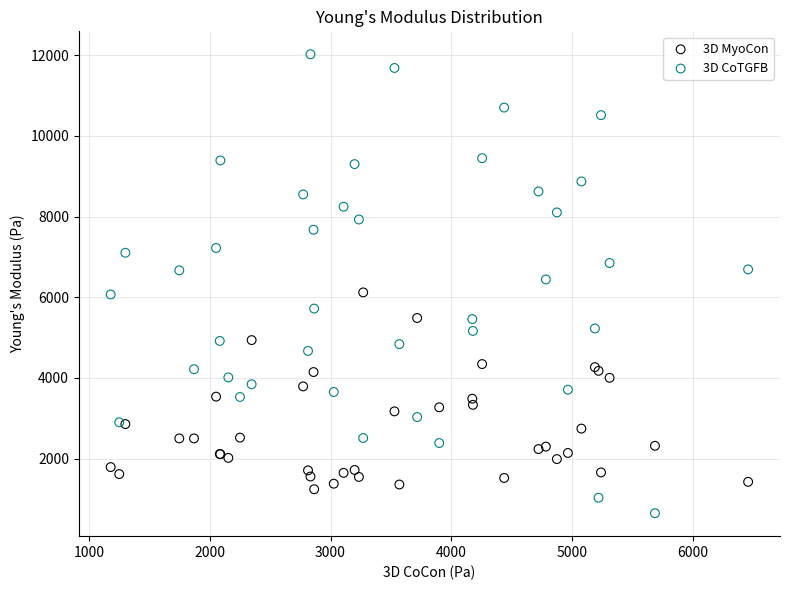

What is the X range (max minus min) for the scatter plot?

5281.7